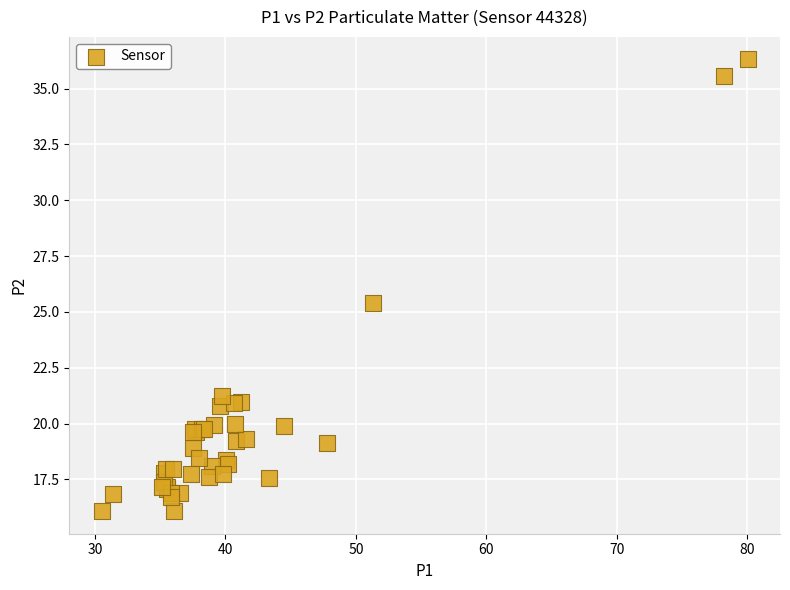

What Y value in the scatter plot is closest to 26?

25.4